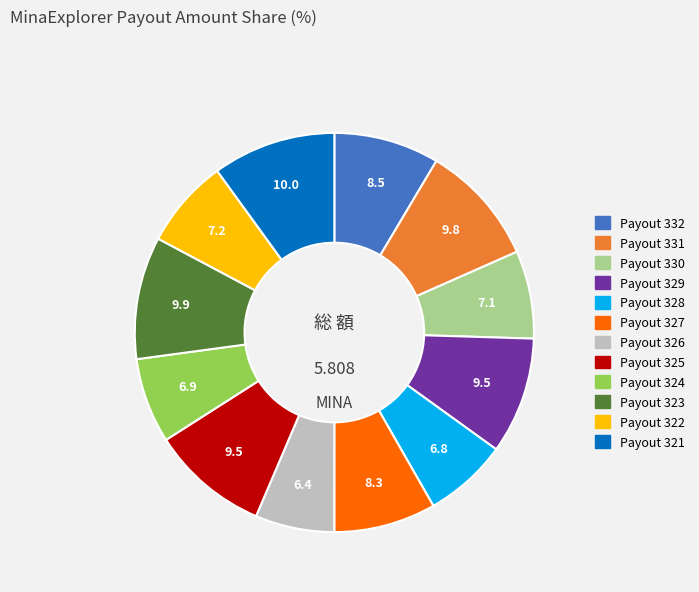

Does Payout 328 account for over 50% of the chart?

No